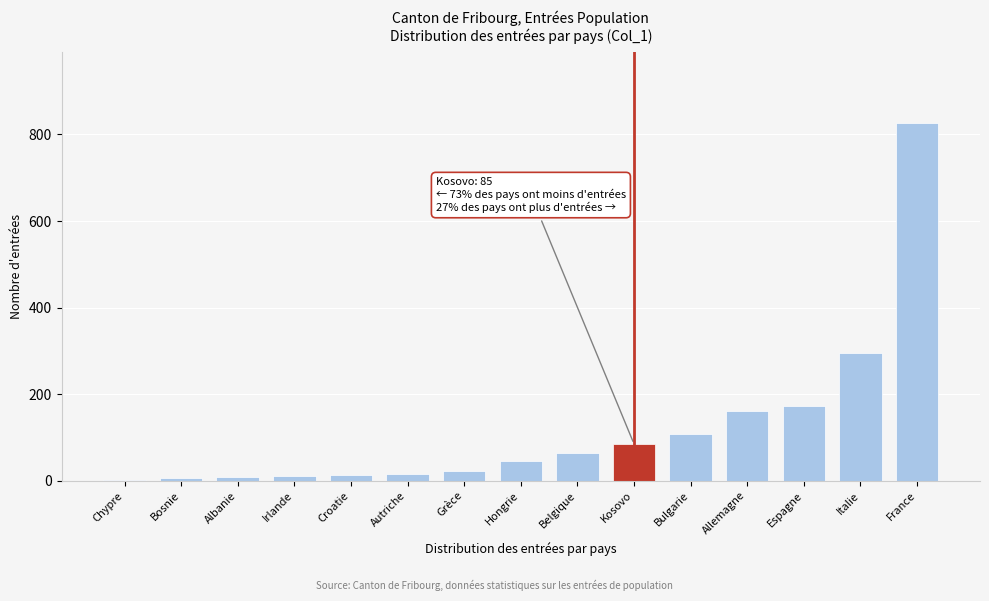

What is the sum of all values?

1834